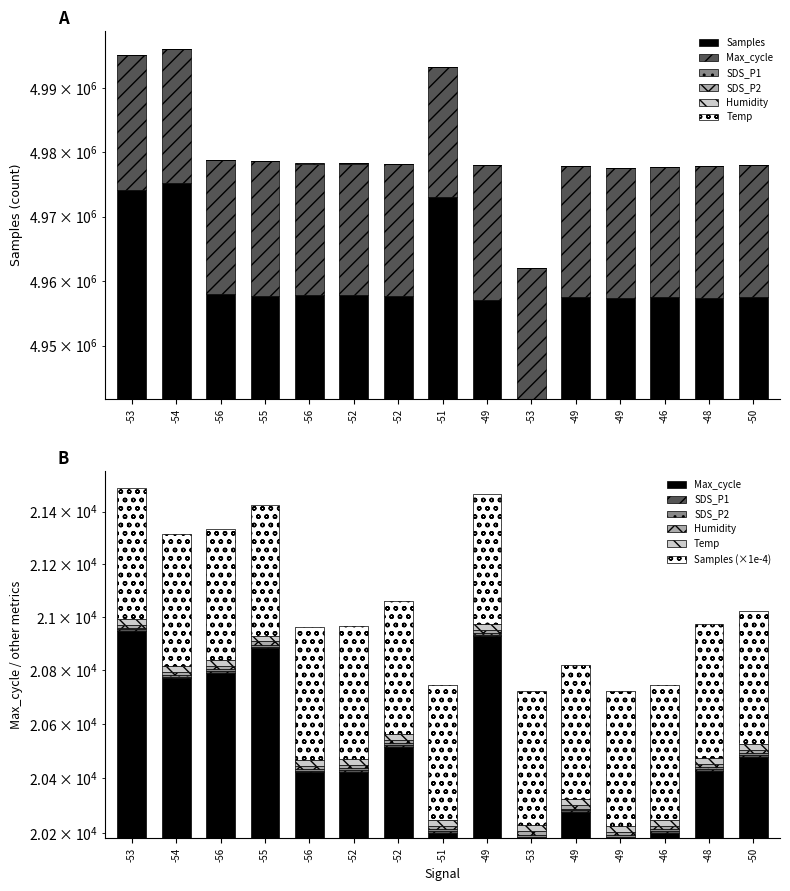

At -55, list the series in order from smallest to largest.

SDS_P2, SDS_P1, Humidity, Temp, Max_cycle, Samples